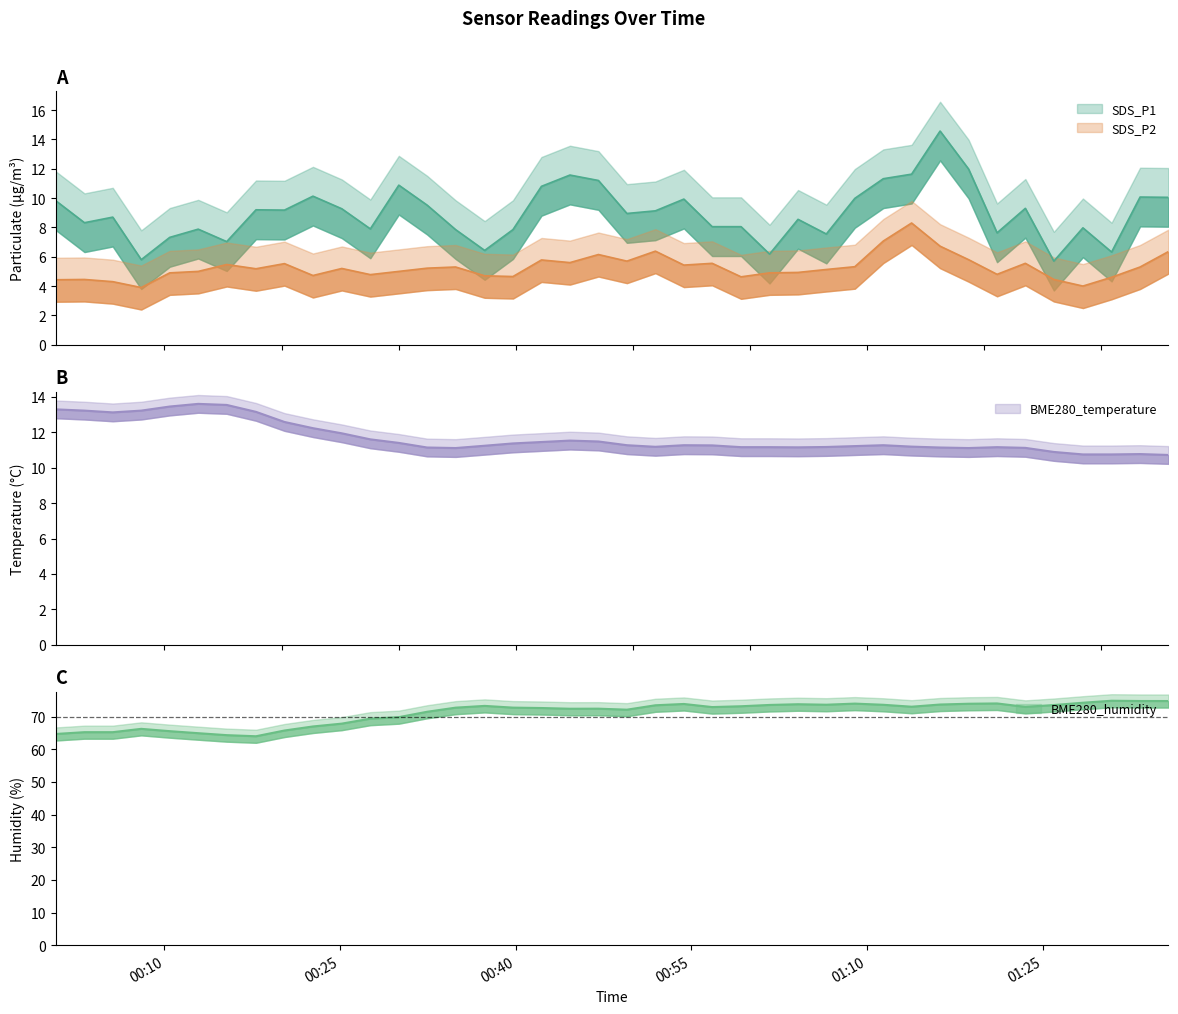

Read the SDS_P2 value at 2024/03/20 00:05:35.

4.3